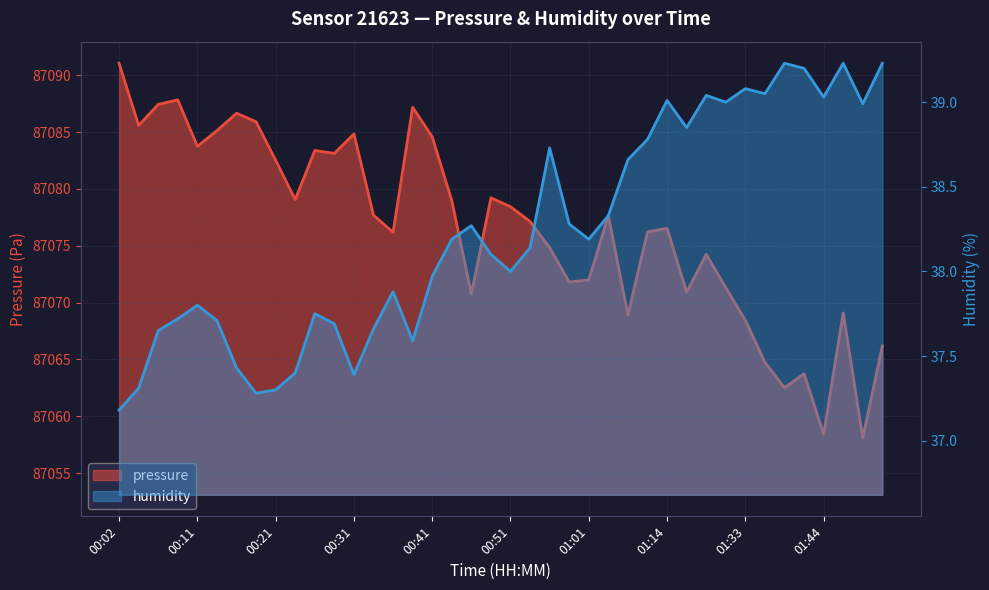

The pressure series shows 146390.1 at 00:19. True or false?

False